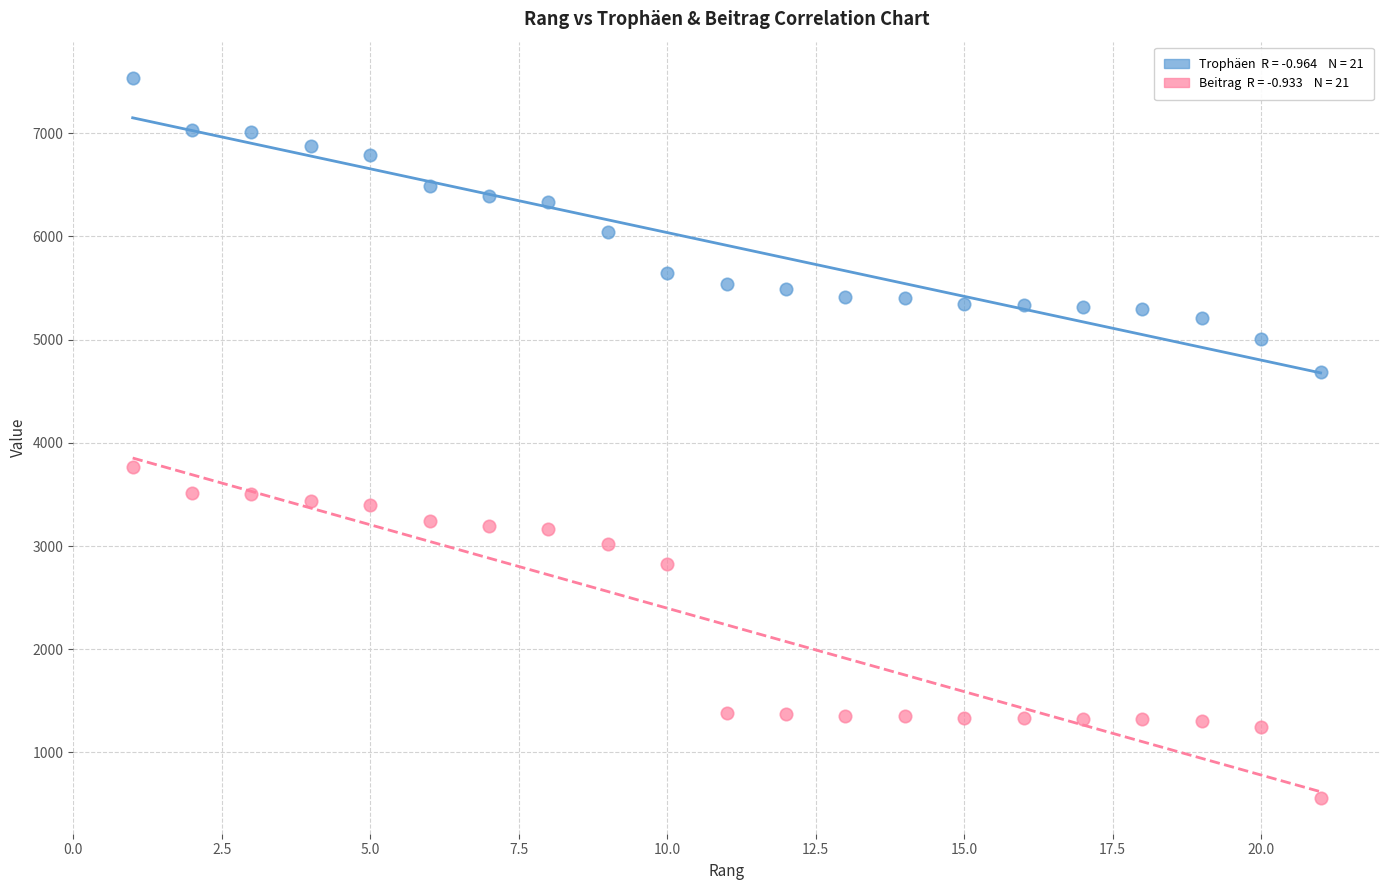

Across all data points, what is the range of X values (max minus min)?

20